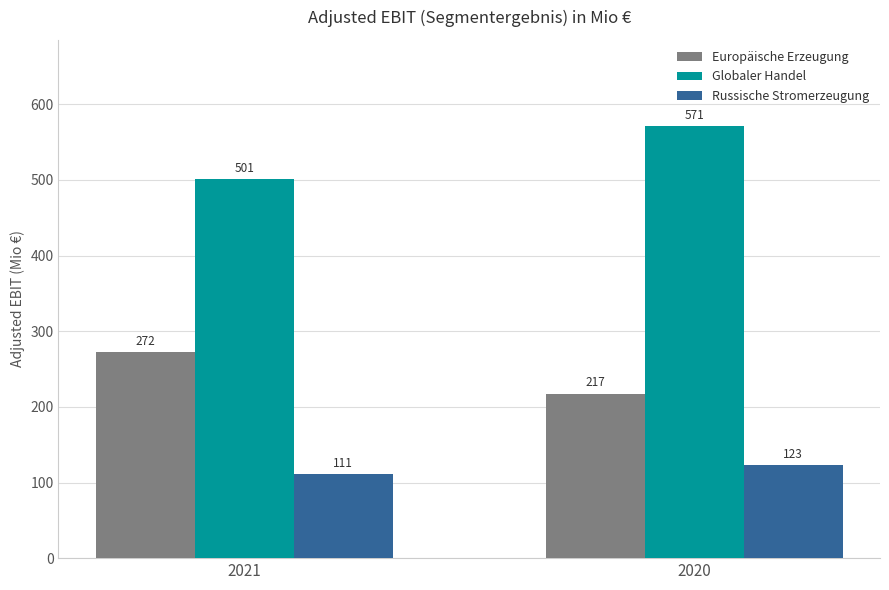

What is the difference between the Russische Stromerzeugung values at 2020 and 2021?

12